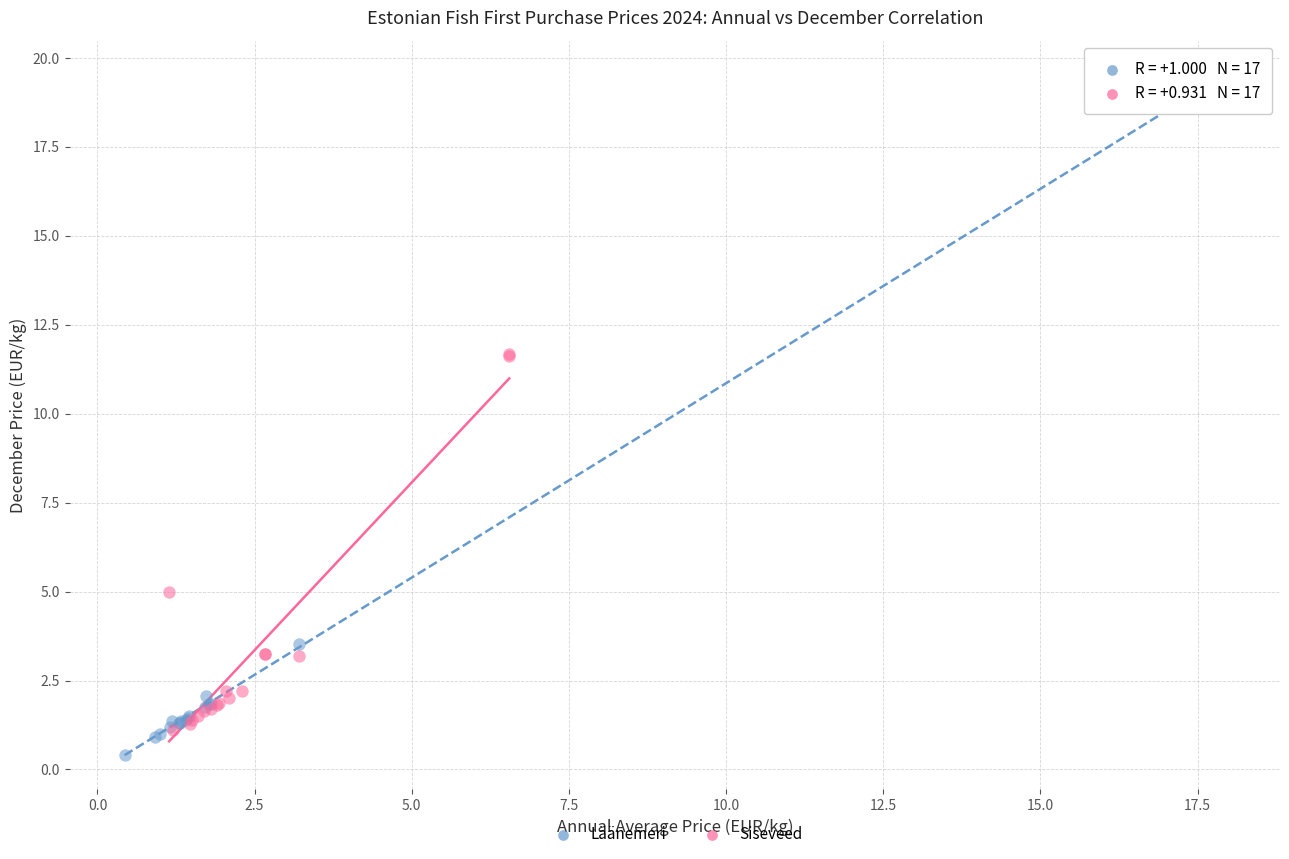

Which series has the largest Y range (max minus min)?

Läänemeri